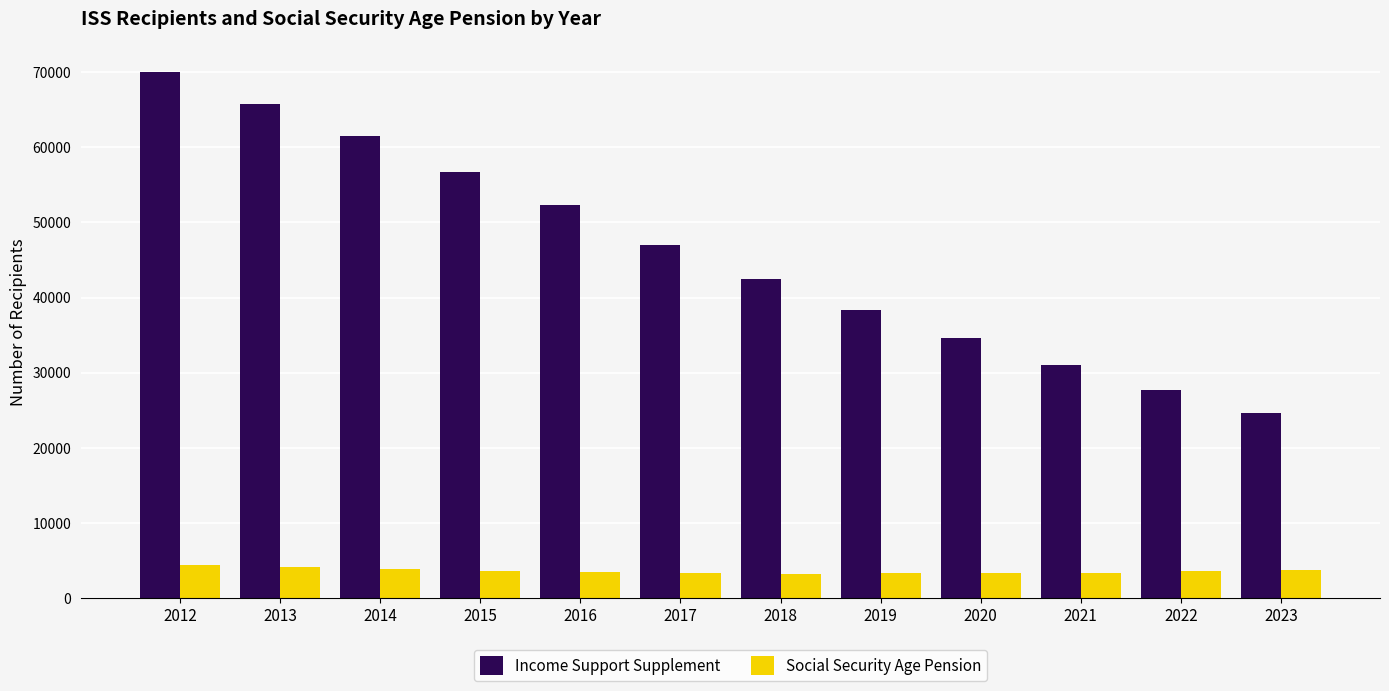

What is the average value of the Income Support Supplement series?

46004